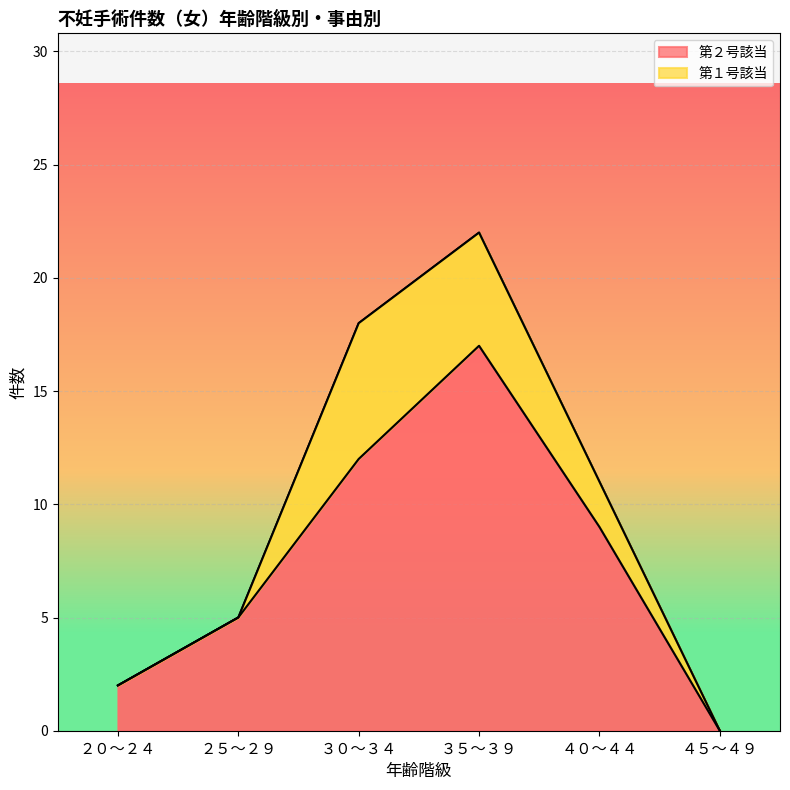

List the labels in order of value, smallest first.

４５～４９, ２０～２４, ２５～２９, ４０～４４, ３０～３４, ３５～３９